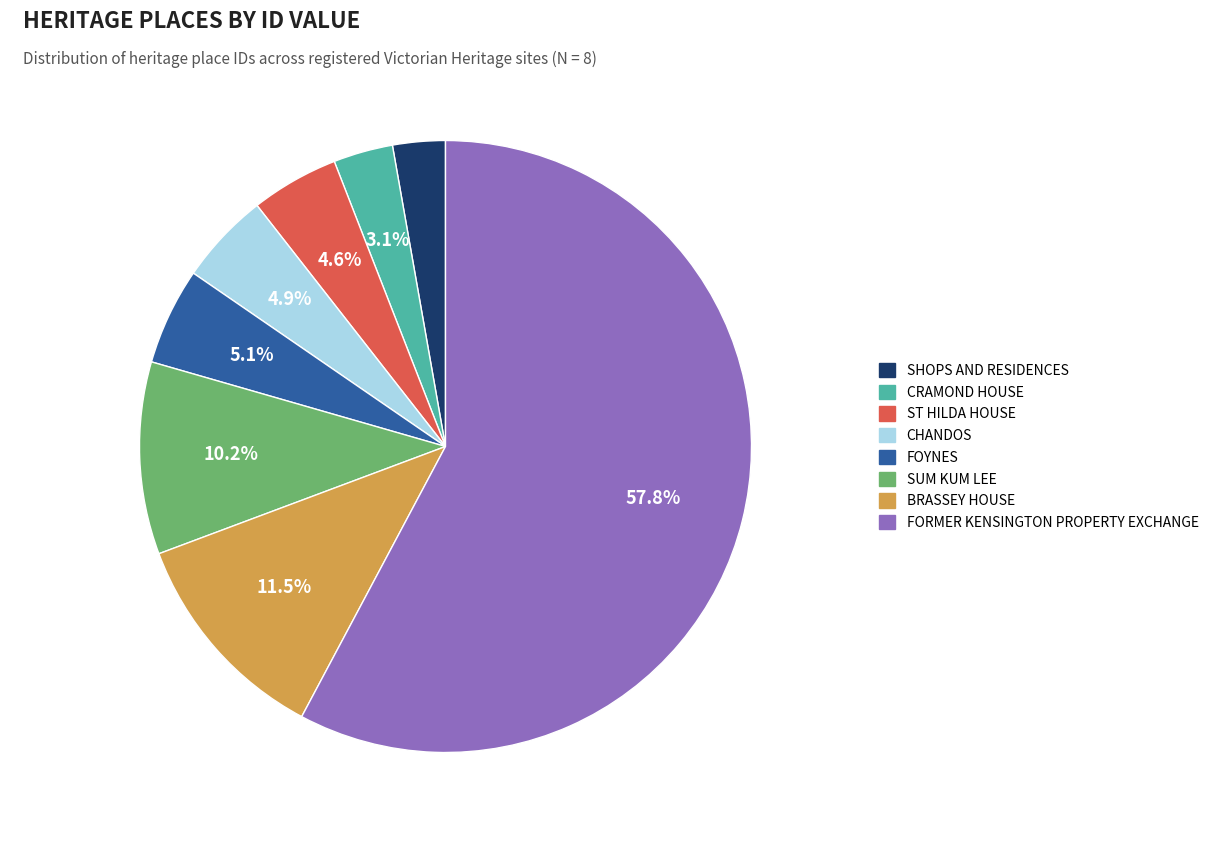

Does any single category account for the majority?

Yes